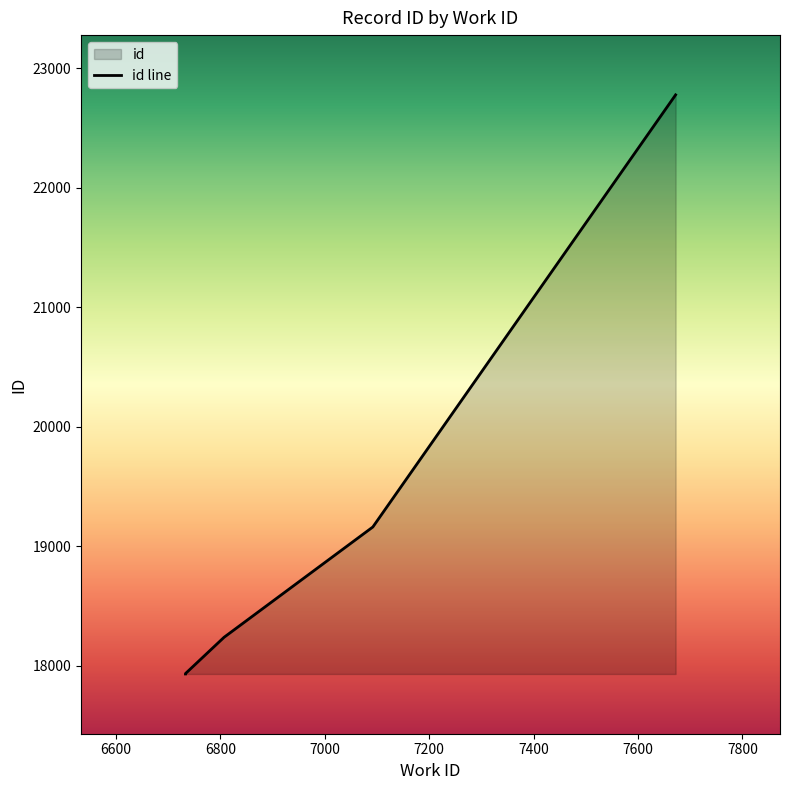

Approximately how many times larger is the value at 6733 compared to 6733?

1.0